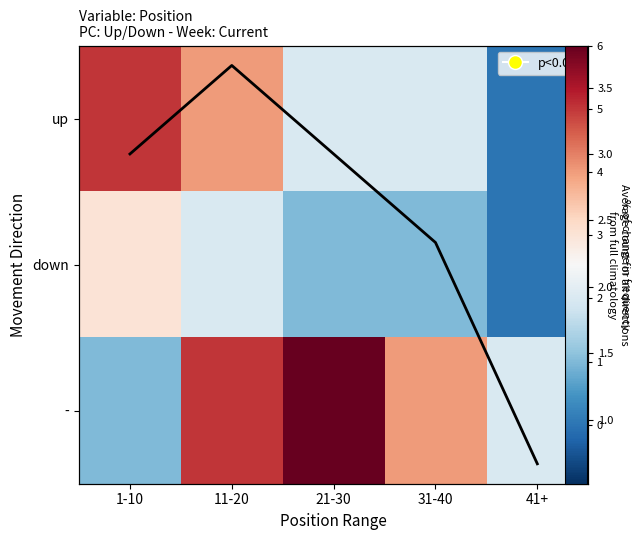

Which category has the lowest value in the - series?

1-10